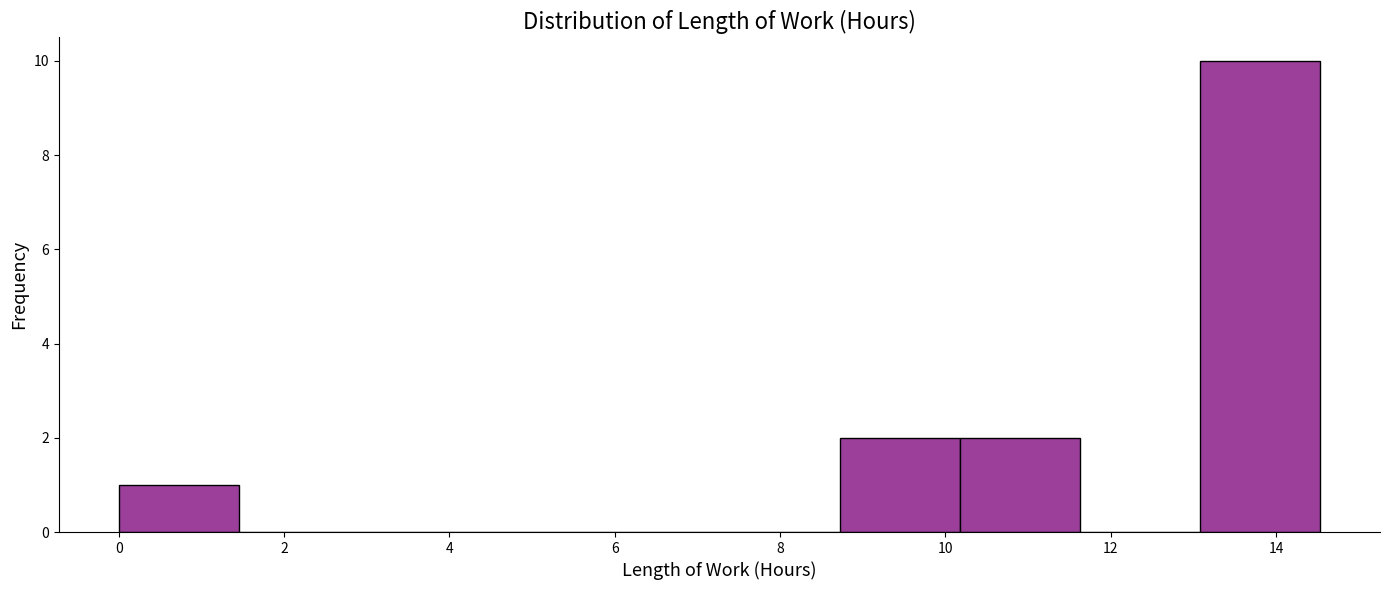

Reading left to right, list every bar in this chart as the range it spans on the x-axis followed by its height. Neither the bar edges nor the heights are printed on the chart, so give them approximately, as read against the axes.

0.0 to 1.4: 1
1.4 to 3.0: 0
3.0 to 4.4: 0
4.4 to 5.8: 0
5.8 to 7.2: 0
7.2 to 8.8: 0
8.8 to 10.2: 2
10.2 to 11.6: 2
11.6 to 13.0: 0
13.0 to 14.6: 10